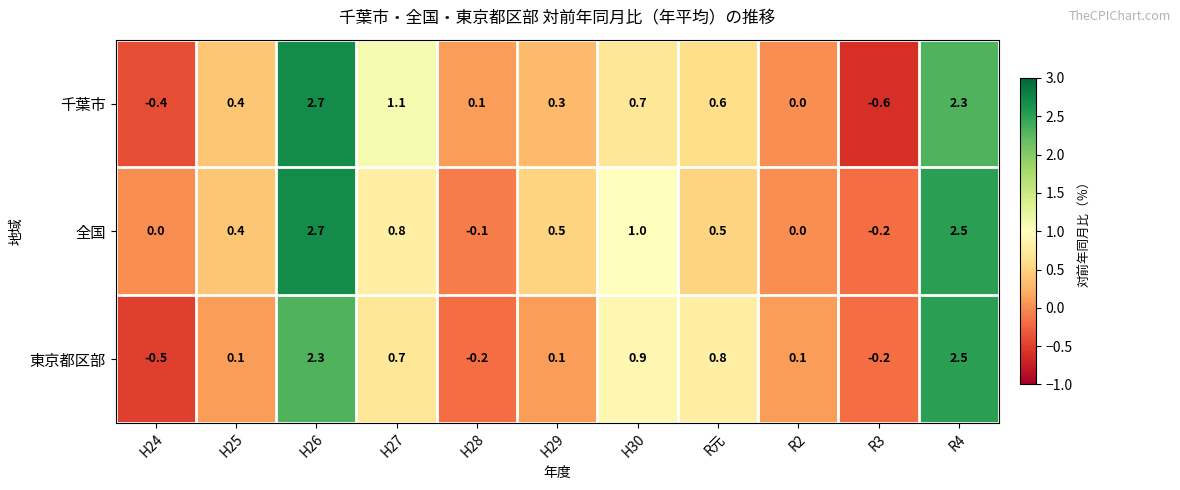

What value does the 千葉市 series have at R3?

-0.6